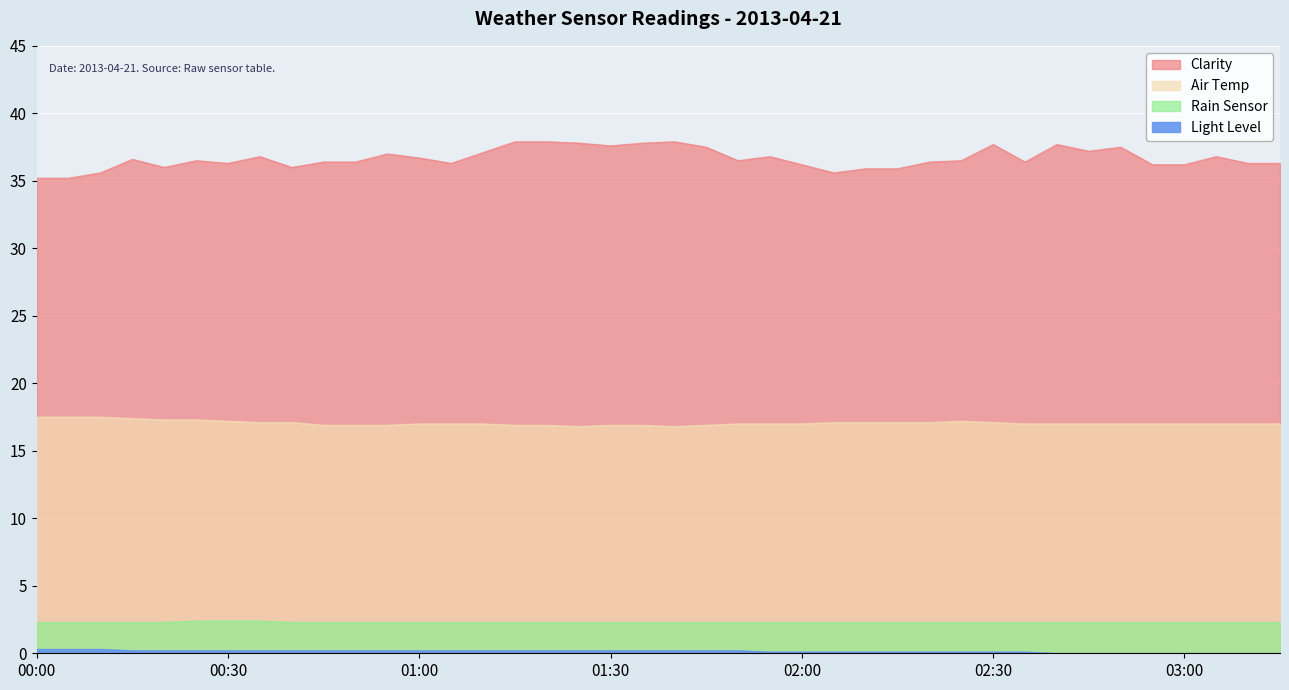

What is the label of the 37th point from the right?

00:15